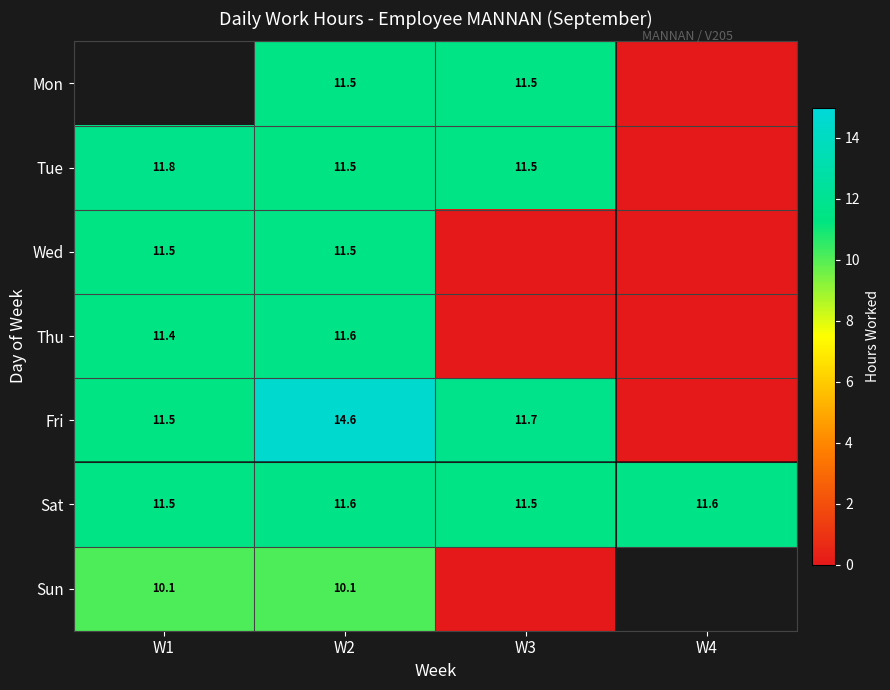

Which category has the highest value across all series?

W2